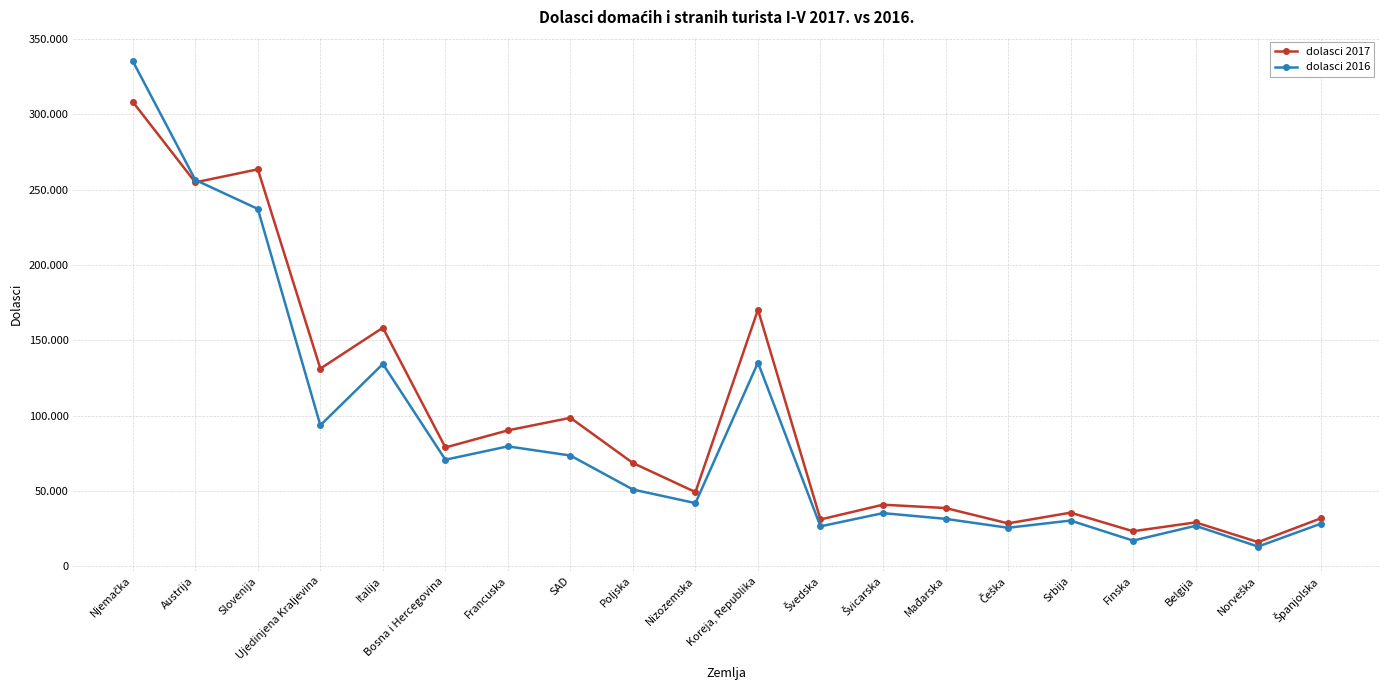

Is it true that dolasci 2016 equals 31475 at Mađarska?

True